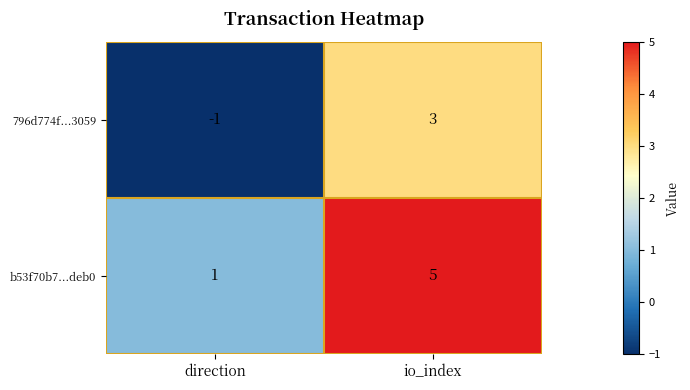

List the series in order of their overall mean, highest first.

b53f70b7...deb0, 796d774f...3059